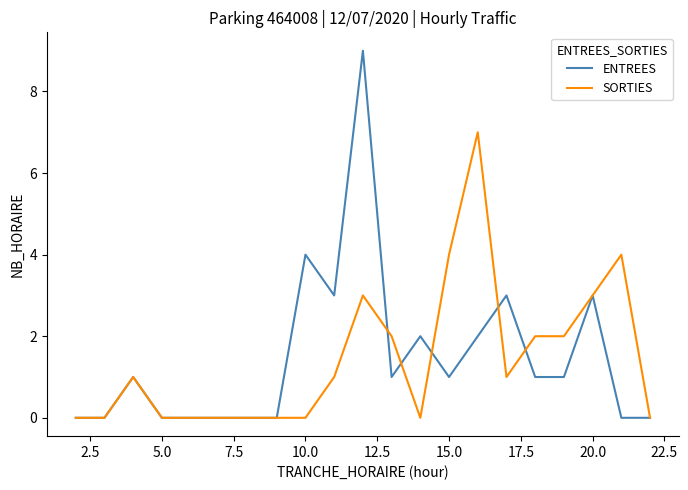

Which series has the widest spread of values?

ENTREES